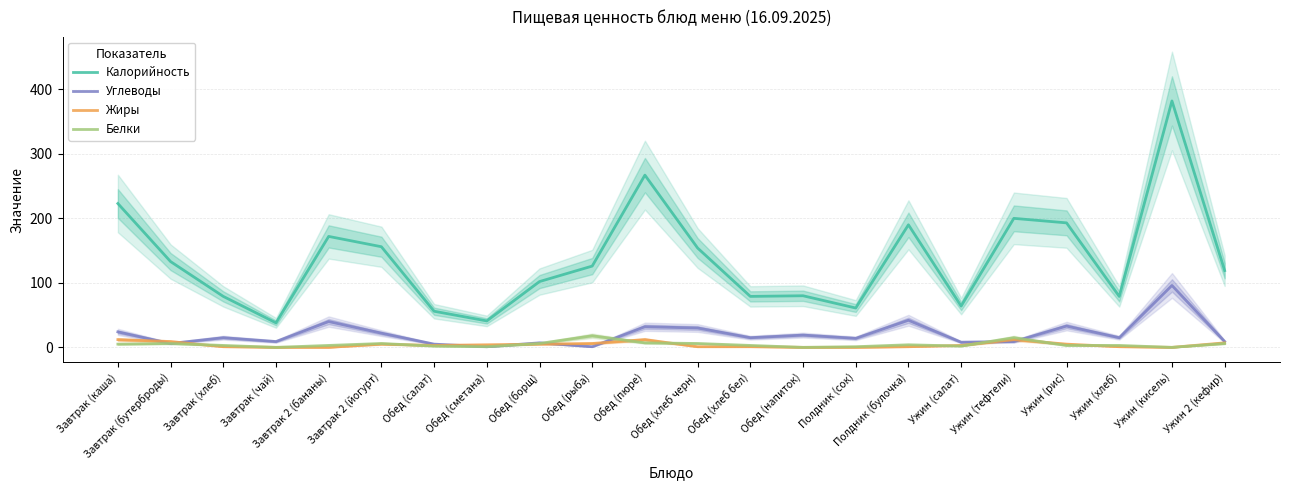

At which category does Углеводы reach its first local valley?

Завтрак (бутерброды)